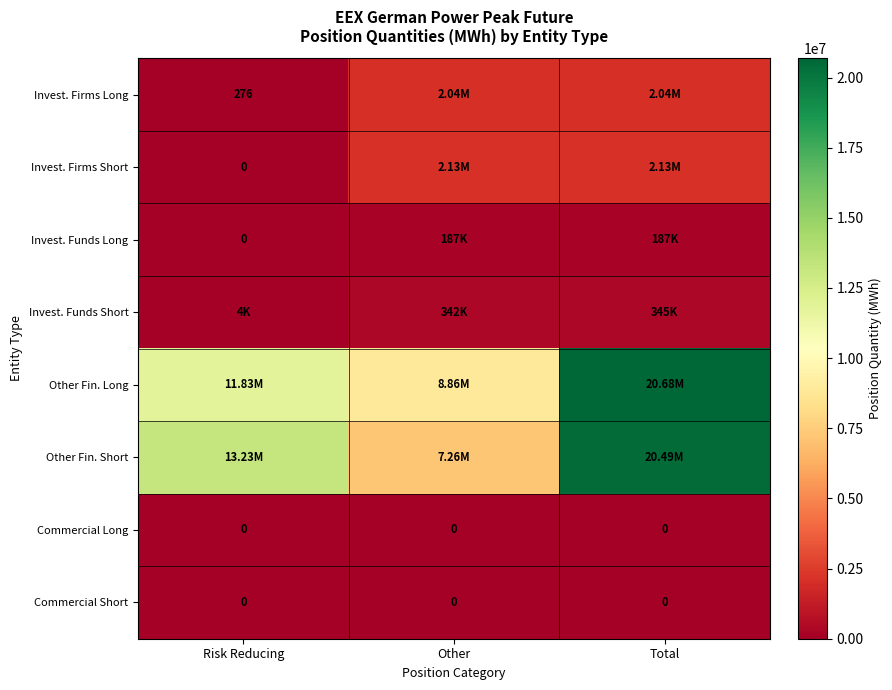

Where does the Other Fin. Long series first go above 11828904?

Total